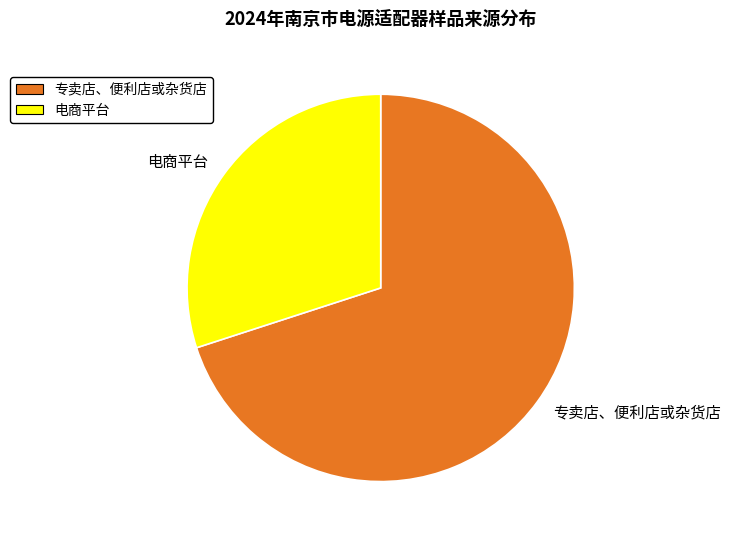

Between 电商平台 and 专卖店、便利店或杂货店, which is larger?

专卖店、便利店或杂货店